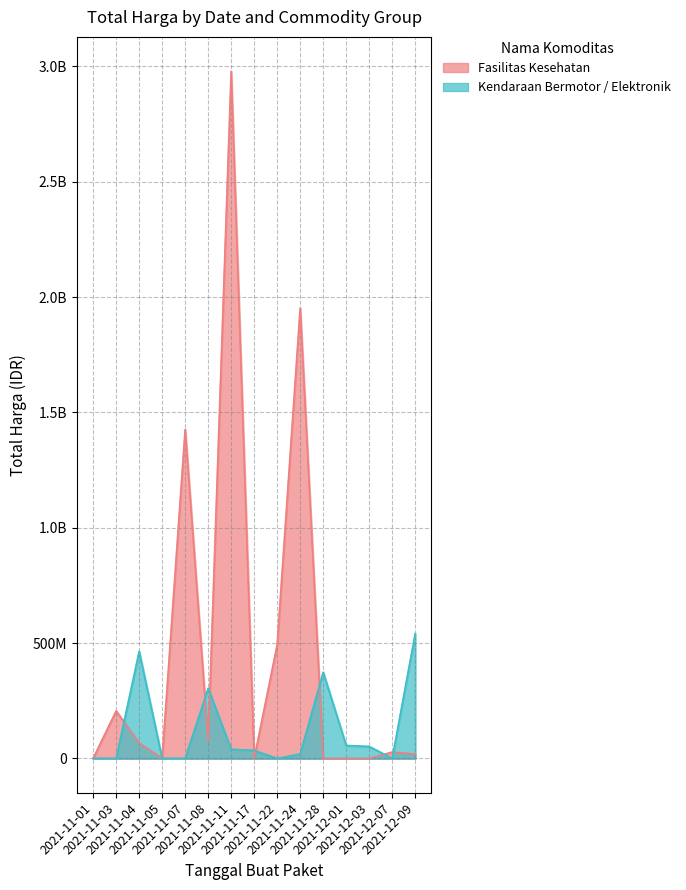

List the labels in order of Fasilitas Kesehatan value, smallest first.

2021-11-05, 2021-11-17, 2021-11-28, 2021-12-01, 2021-12-03, 2021-11-01, 2021-12-09, 2021-12-07, 2021-11-04, 2021-11-08, 2021-11-03, 2021-11-22, 2021-11-07, 2021-11-24, 2021-11-11